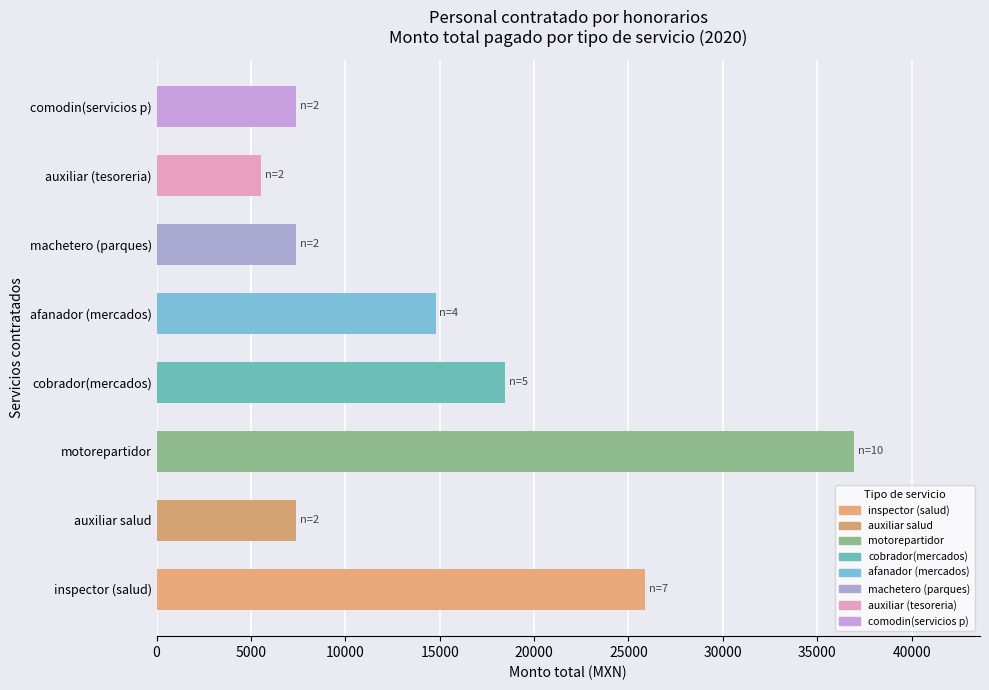

Which category has the highest value across all series?

motorepartidor